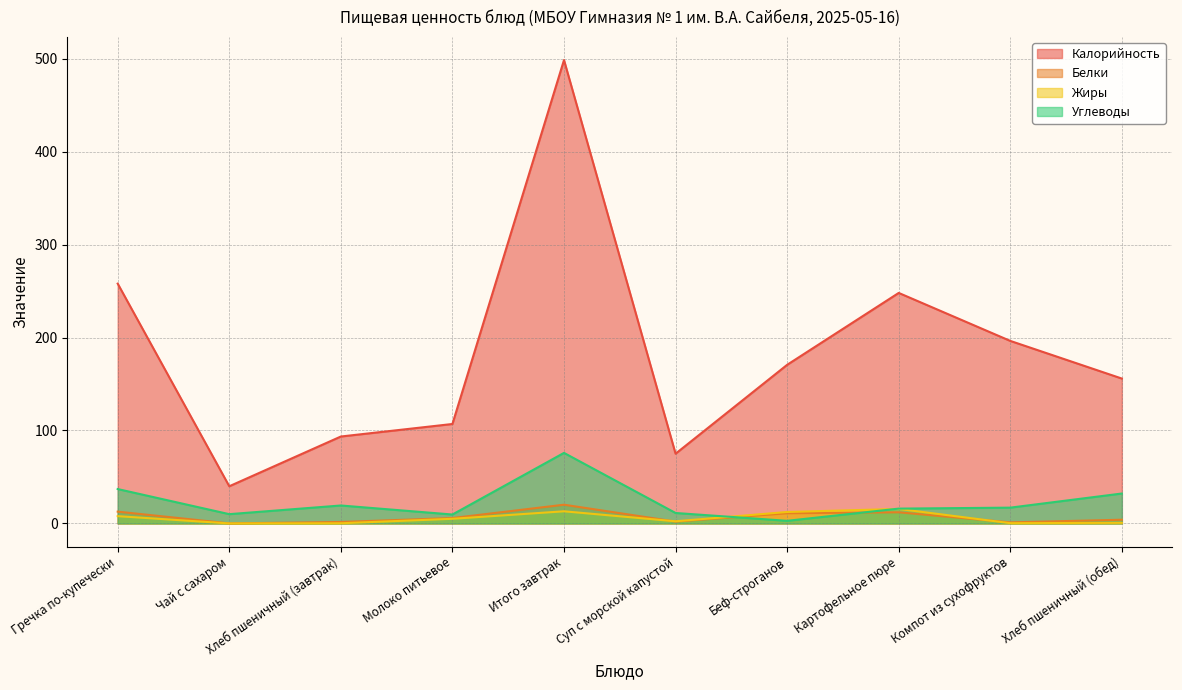

At which label is Жиры closest to 7?

Гречка по-купечески